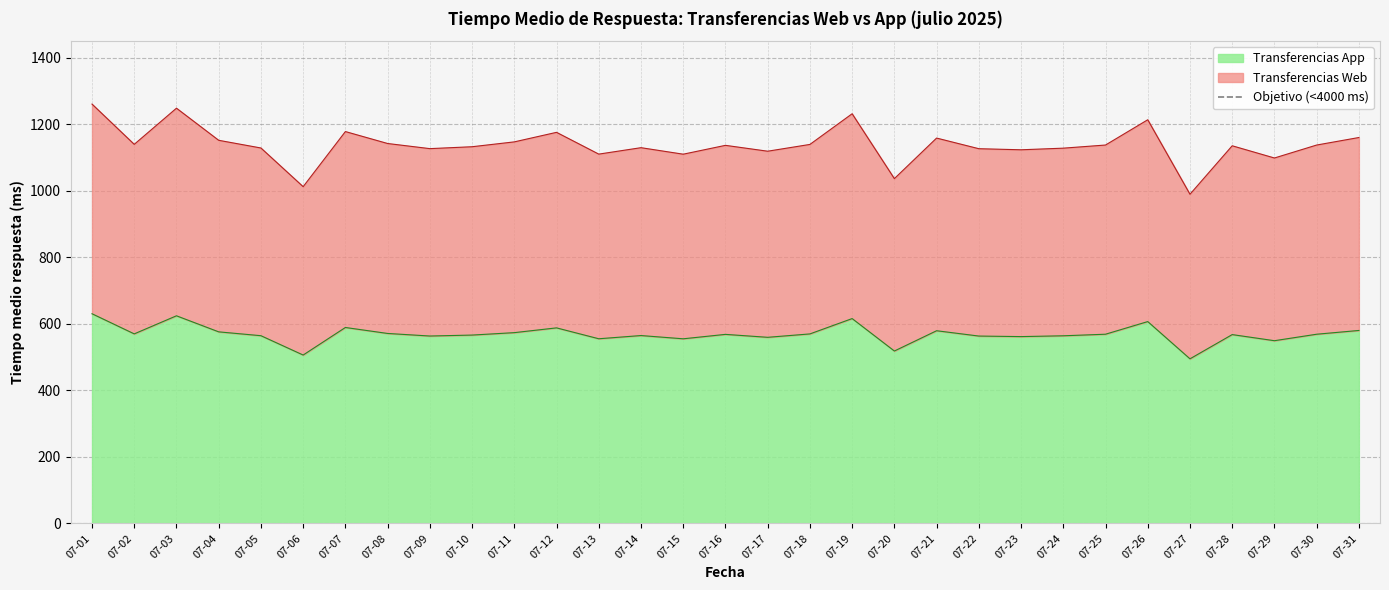

What is the spread (max minus min) of values at 07-10?

566.5